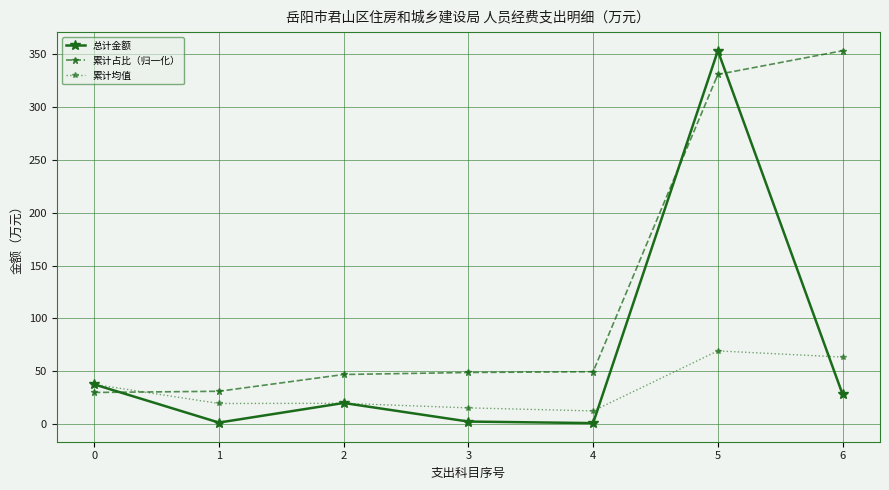

At which category is the sum across all series the highest?

5